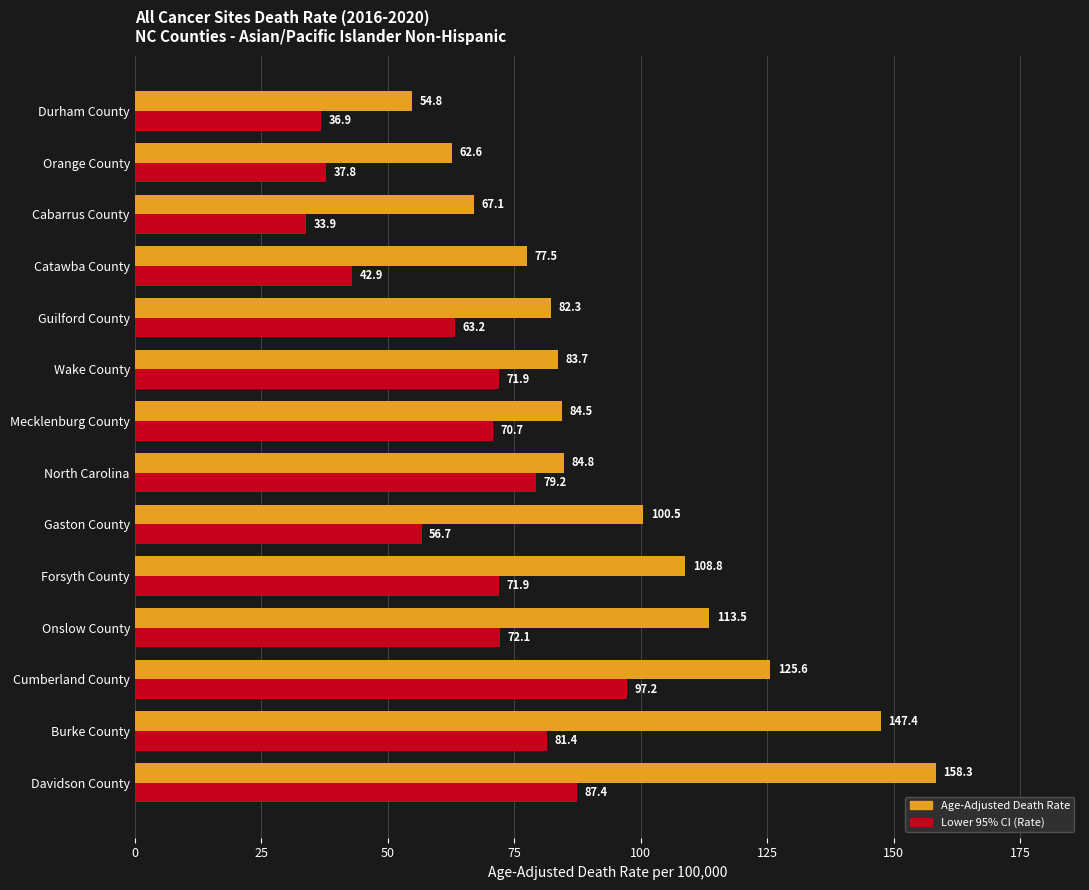

What are all the series names shown in the legend?

Age-Adjusted Death Rate, Lower 95% CI (Rate)